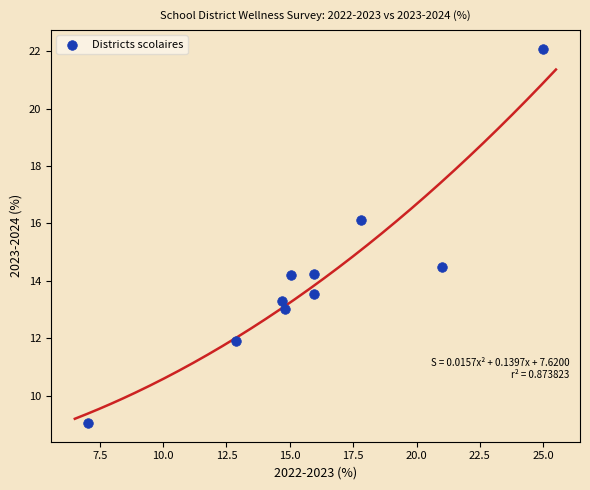

What Y value in the scatter plot is closest to 15?

14.5